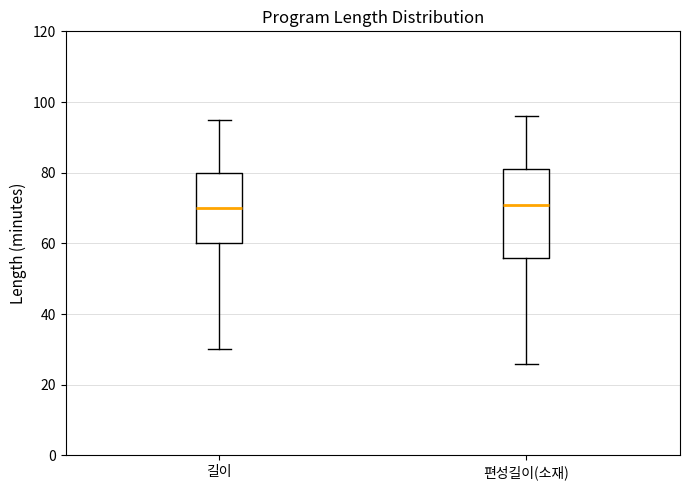

Reading left to right, read every box against the y-axis: the position of its median line, the range the box covers, and the ends of its whiskers. The values are not printed on the chart, so give them approximately, as read against the axis.

길이: median 70, box 60 to 80, whiskers 30 to 96
편성길이(소재): median 72, box 56 to 82, whiskers 26 to 96